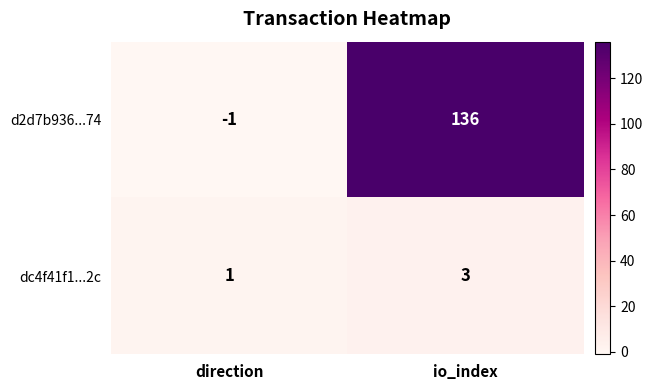

Where is dc4f41f1...2c nearest to the value 2?

direction